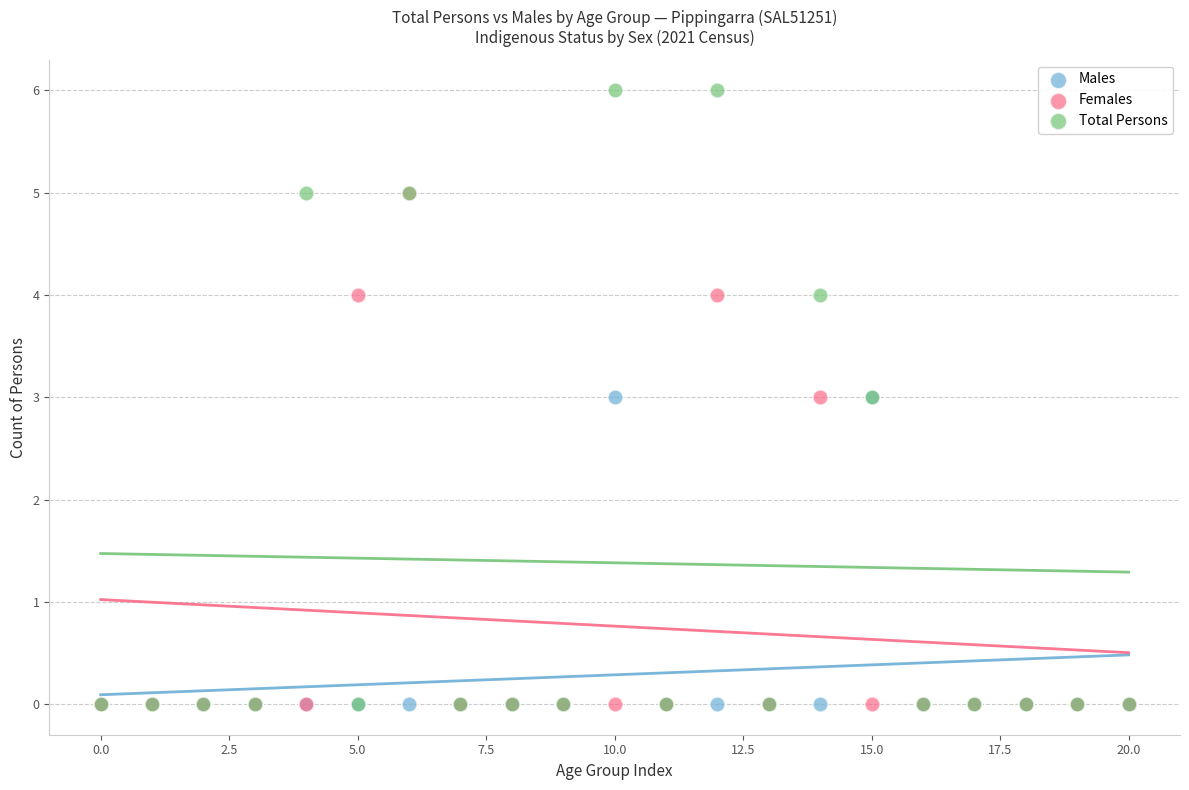

What are all the series names shown in the legend?

Males, Females, Total Persons